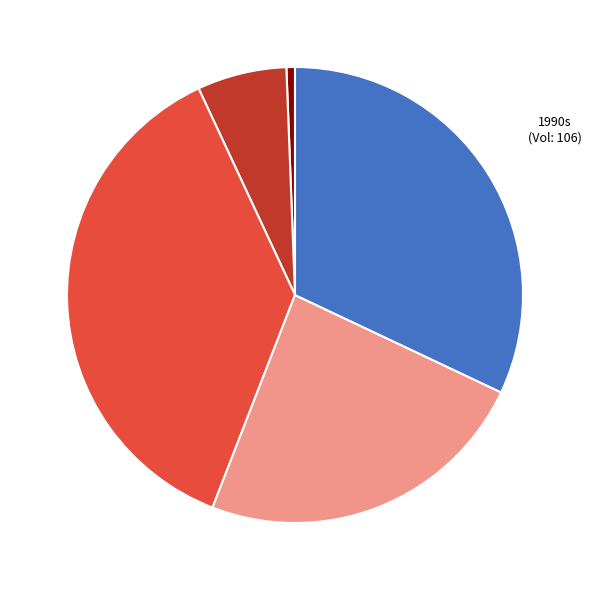

Is there a majority slice in this chart?

No